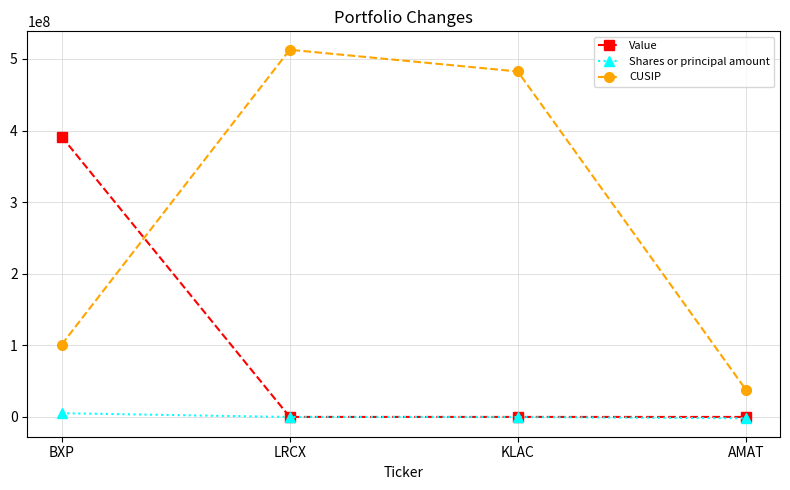

Which category has the highest value across all series?

LRCX